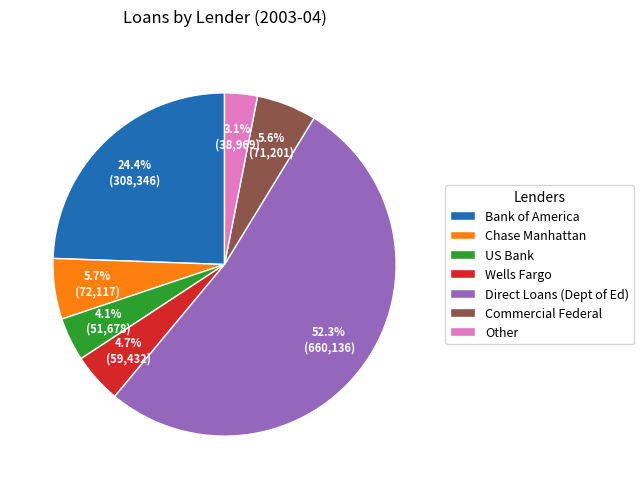

What is the ratio of the value at Bank of America to the value at US Bank?

6.0